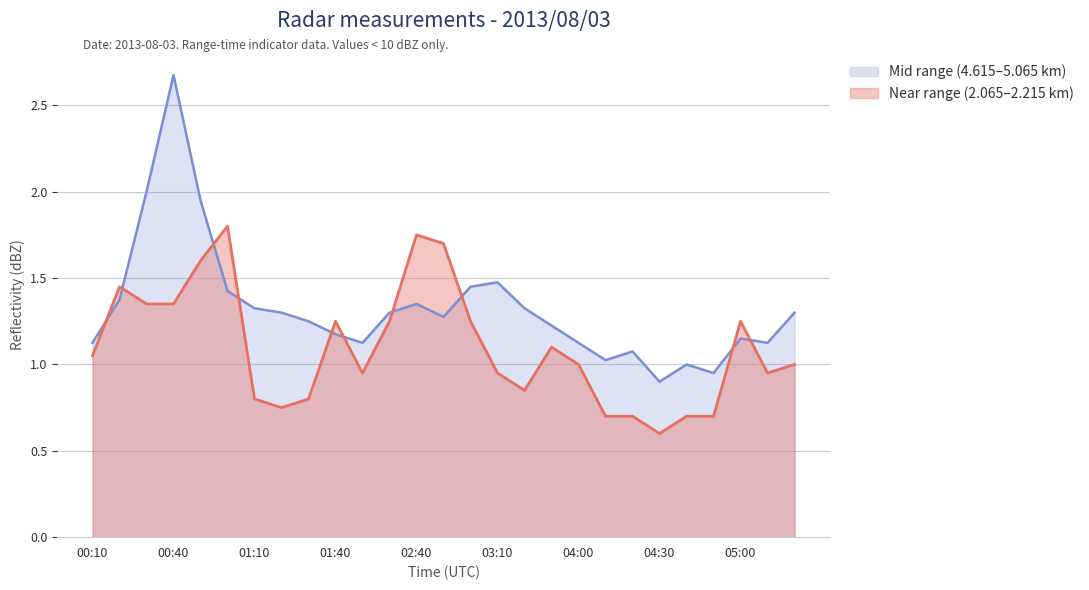

True or false: Near range (2.065–2.215 km) and Mid range (4.615–5.065 km) cross at least once.

True